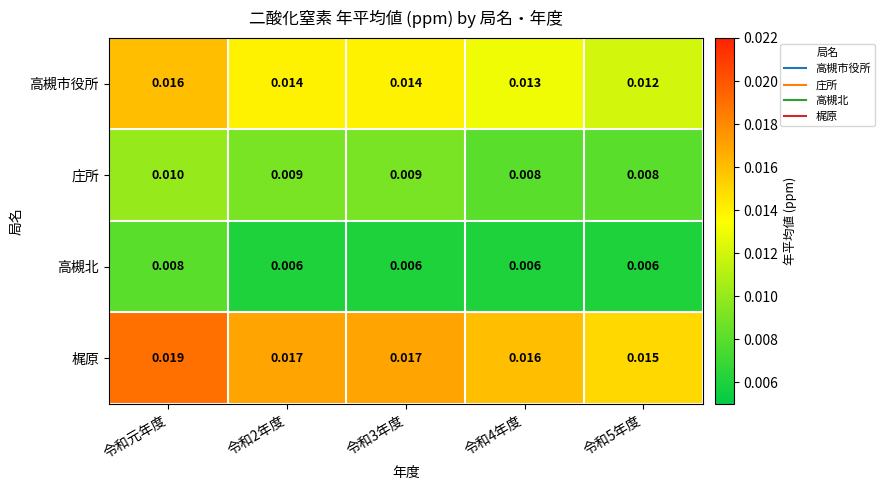

Rank the series at 令和3年度 from lowest to highest value.

高槻北, 庄所, 高槻市役所, 梶原